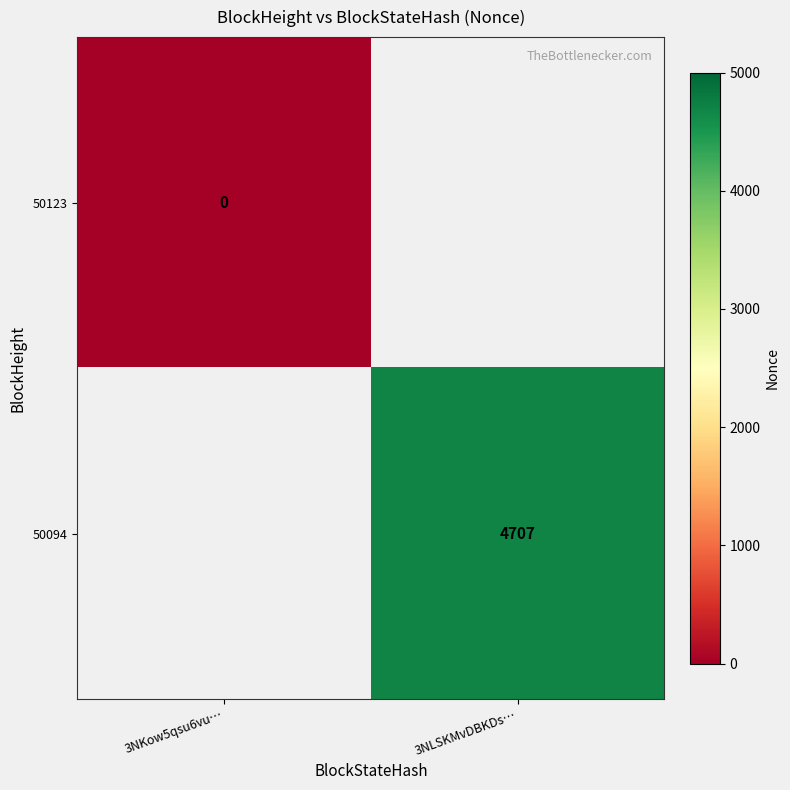

How many categories are shown in the chart?

2